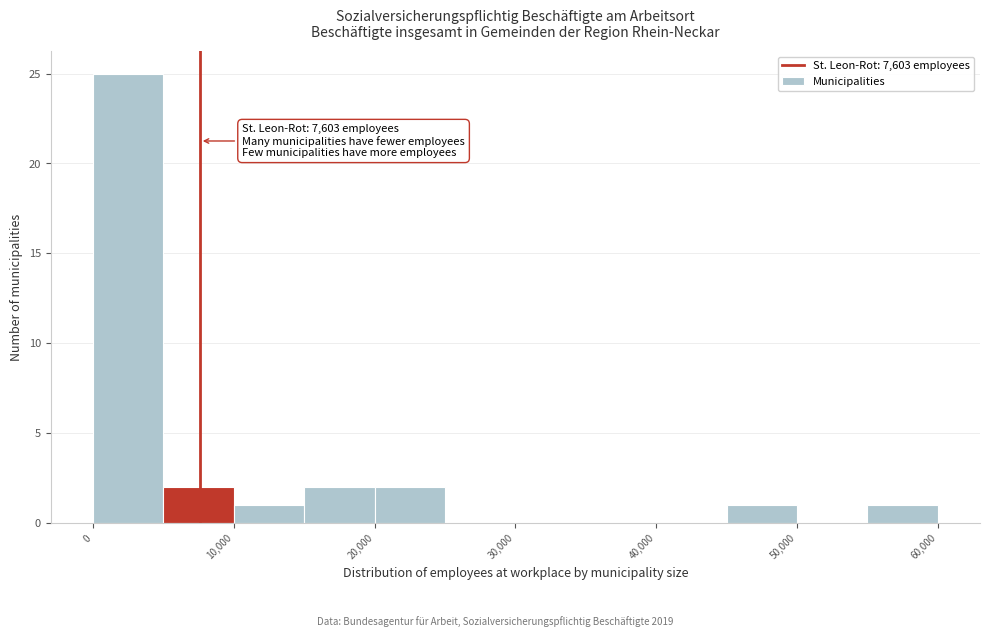

Over which range of the x-axis is the bar tallest?

0 to 5000